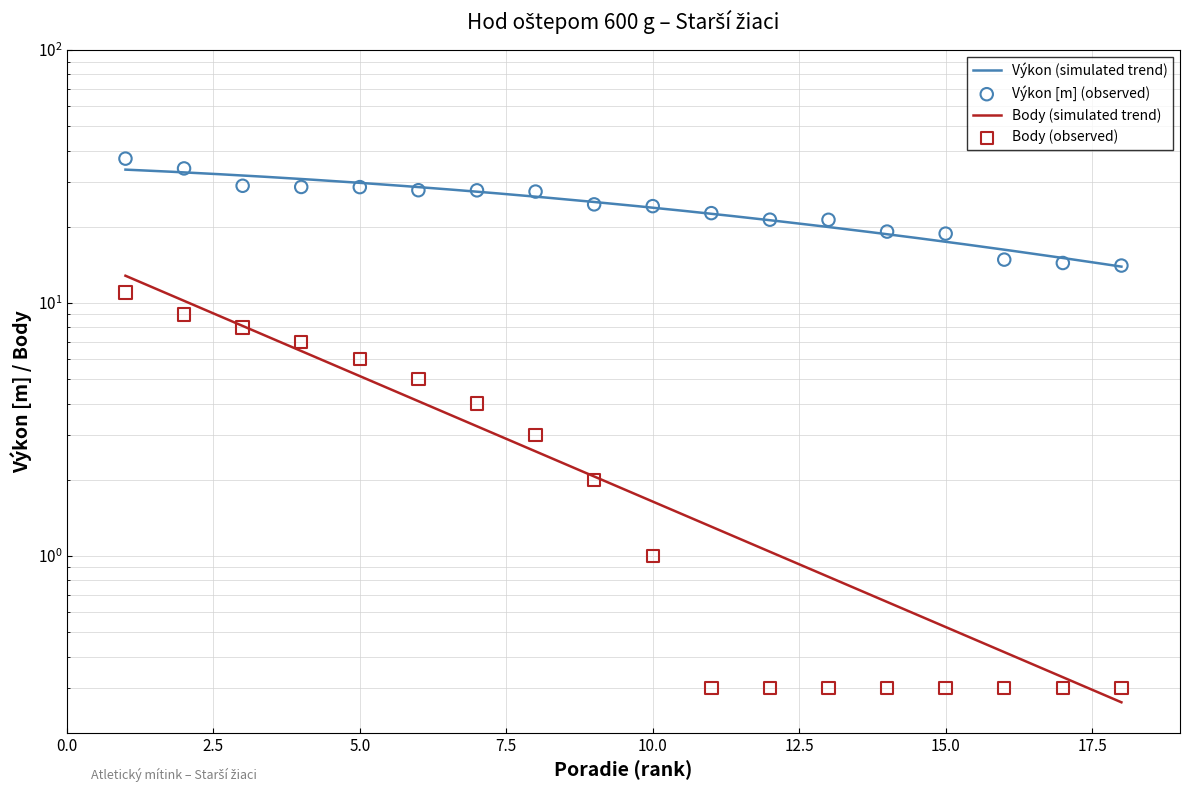

Which series reaches the minimum Y coordinate?

Body